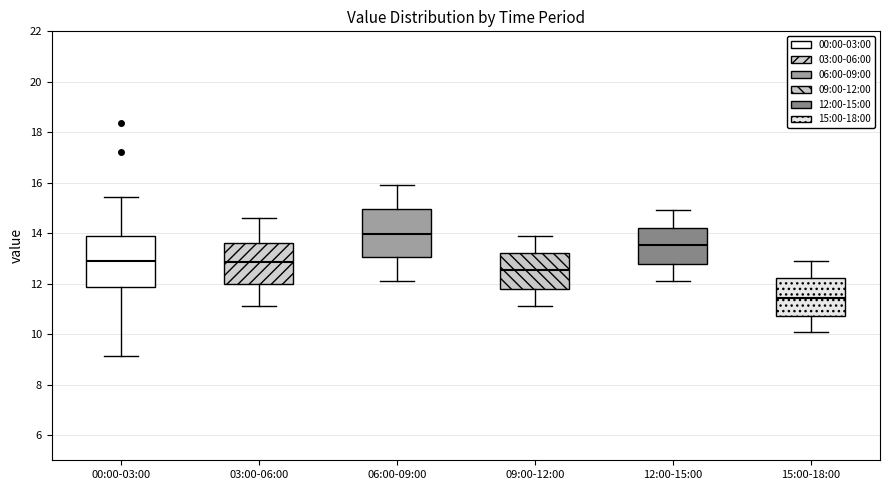

Reading left to right, read every box against the y-axis: the position of its median line, the range the box covers, and the ends of its whiskers. The values are not printed on the chart, so give them approximately, as read against the axis.

00:00-03:00: median 12.8, box 11.8 to 13.8, whiskers 9.2 to 15.4
03:00-06:00: median 12.8, box 12.0 to 13.6, whiskers 11.2 to 14.6
06:00-09:00: median 14.0, box 13.0 to 15.0, whiskers 12.2 to 16.0
09:00-12:00: median 12.6, box 11.8 to 13.2, whiskers 11.2 to 14.0
12:00-15:00: median 13.6, box 12.8 to 14.2, whiskers 12.2 to 15.0
15:00-18:00: median 11.4, box 10.8 to 12.2, whiskers 10.2 to 13.0